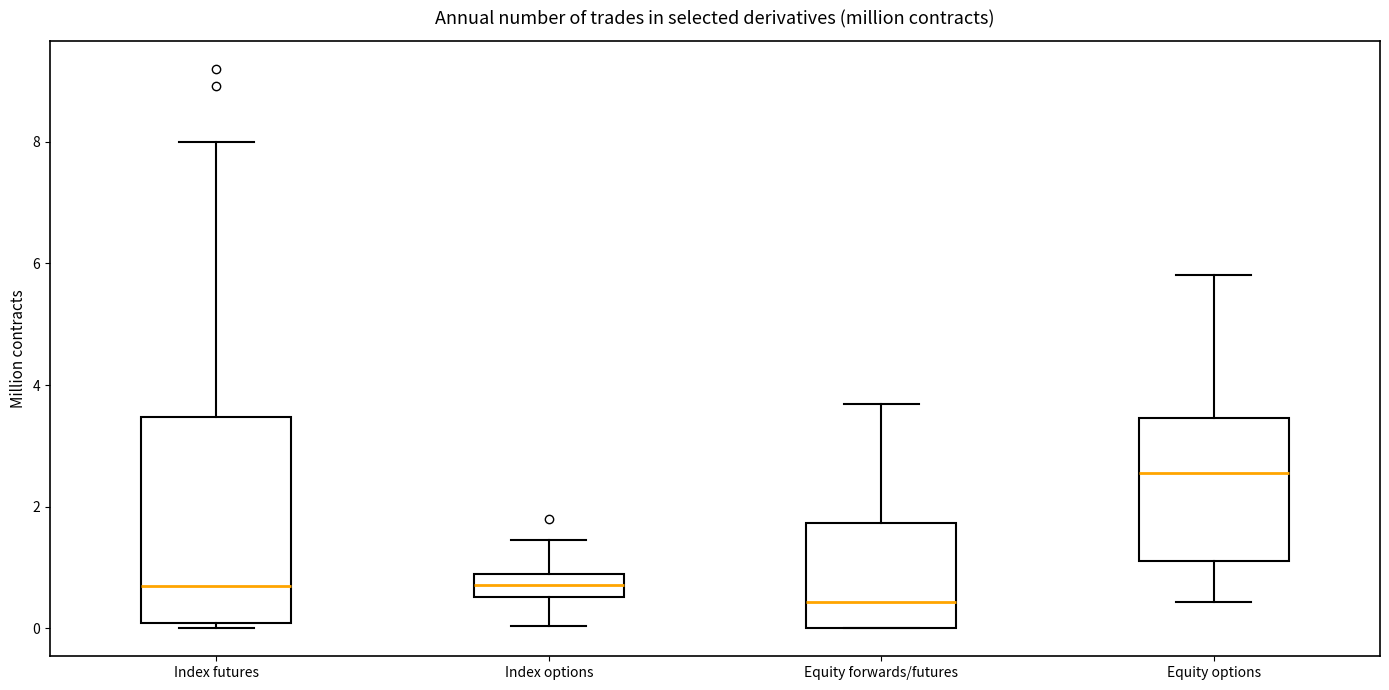

Which box's median line is the highest?

Equity options